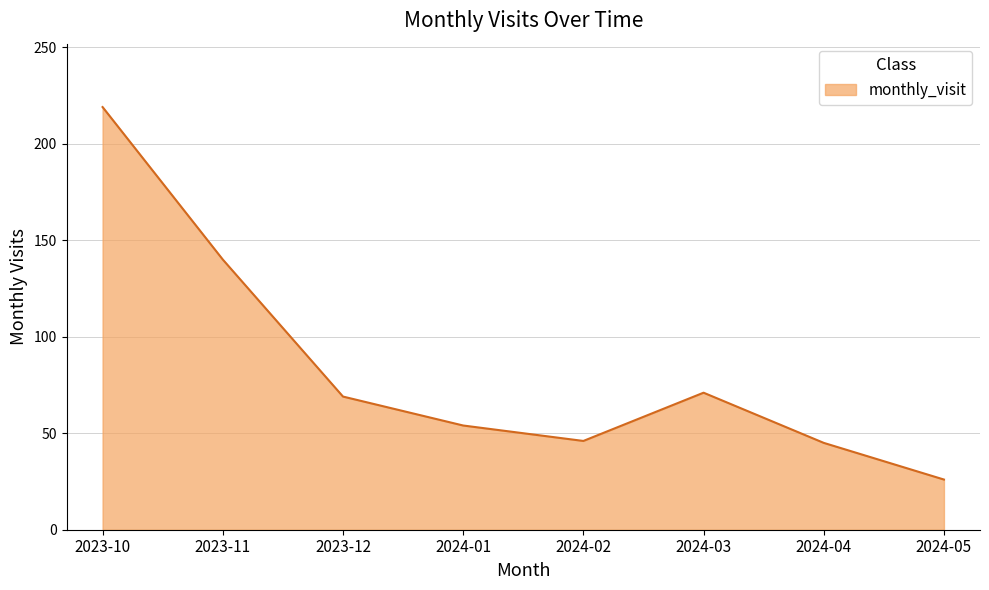

Which label corresponds to the smallest value in the chart?

2024-05